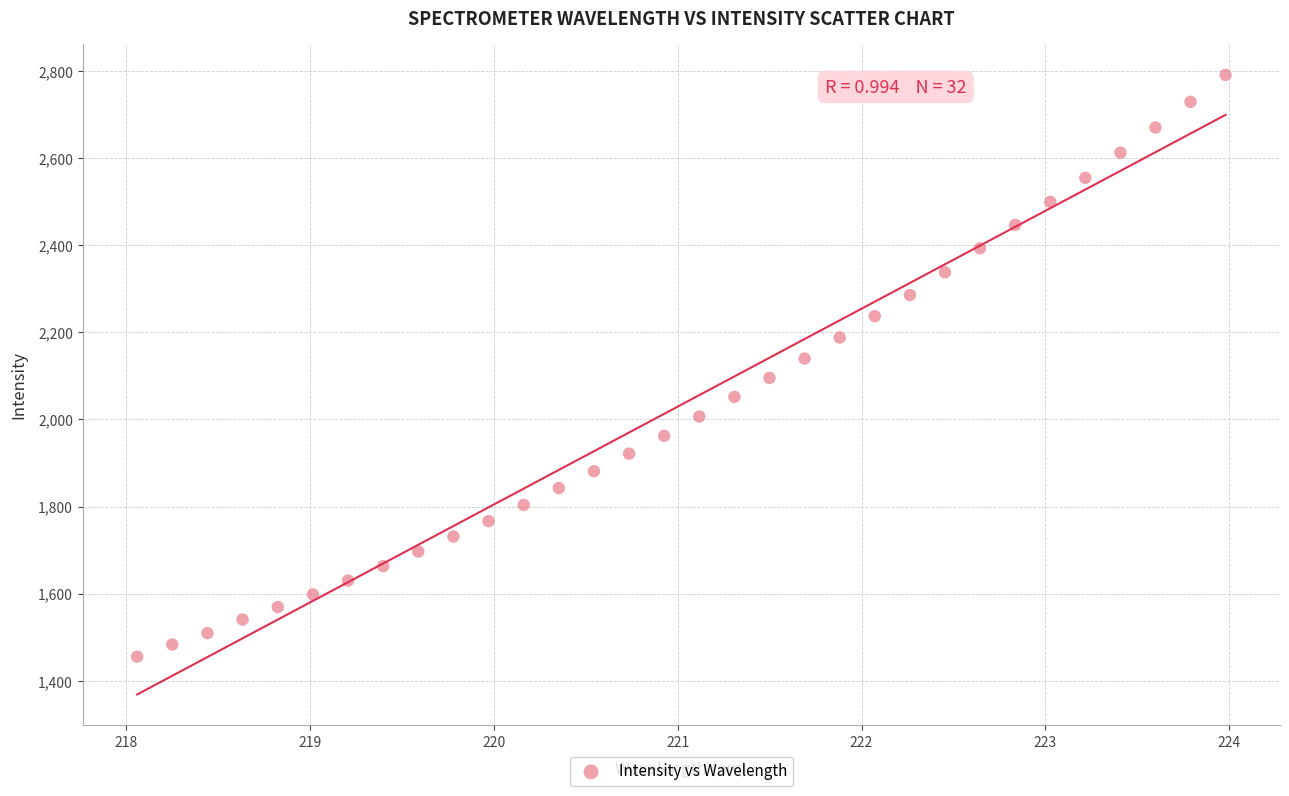

What is the range of Y values (max minus min)?

1335.7